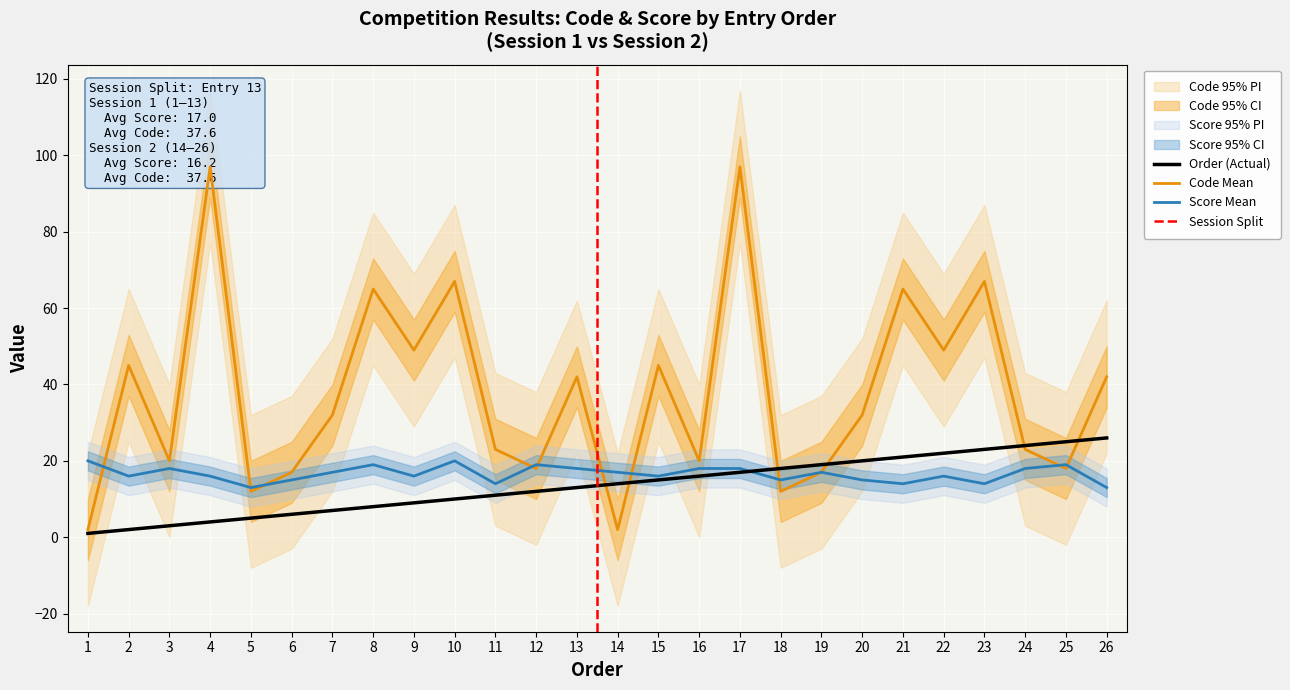

How many interior local peaks does the Score series have?

7